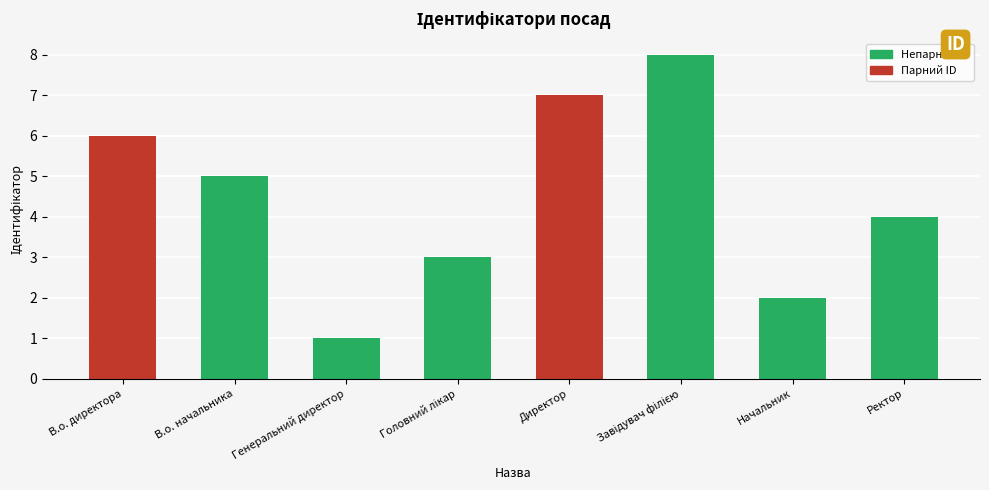

What is the greatest value displayed?

8